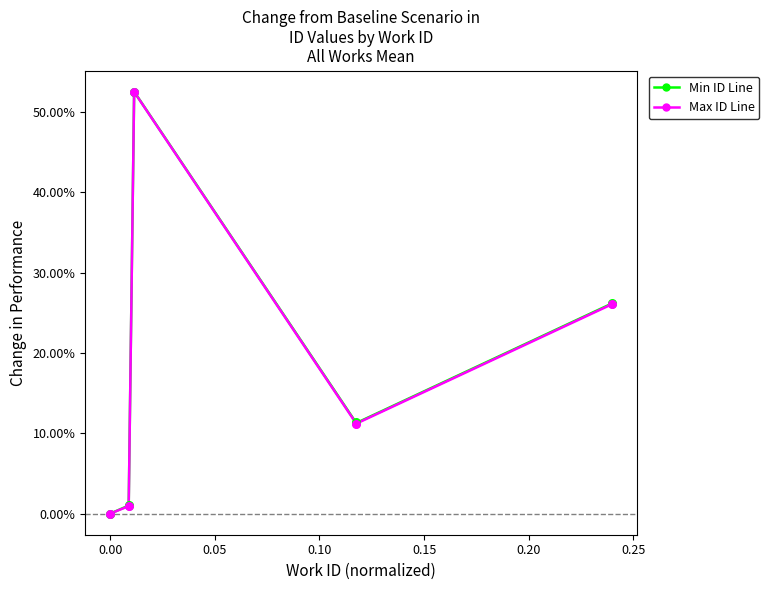

Which series has the widest spread of Y values?

Min ID Line